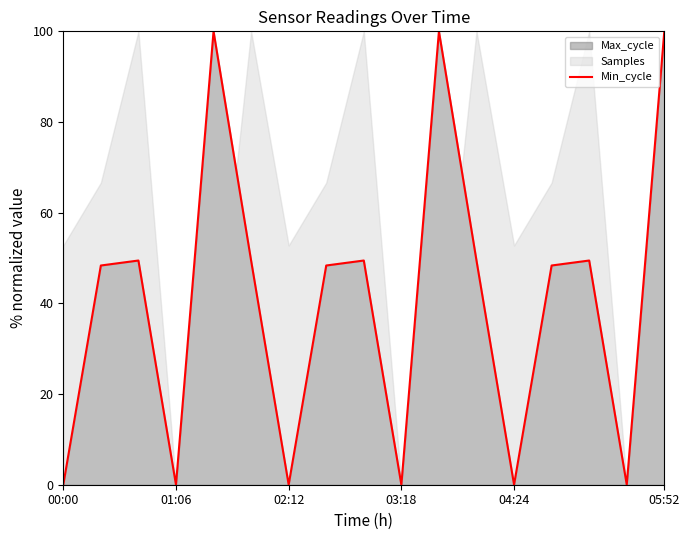

Count the number of values greater than 48.

11